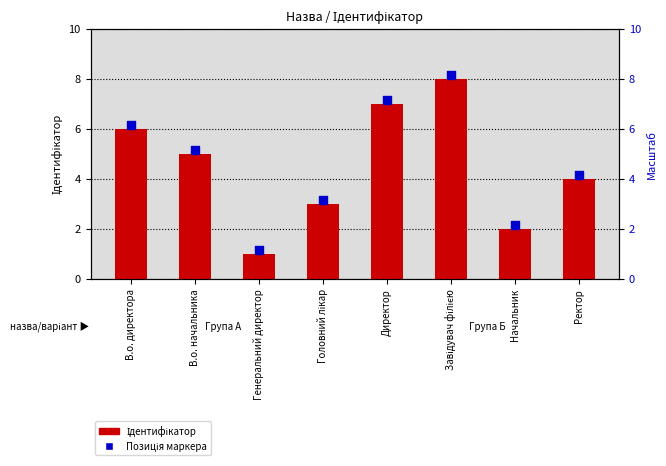

What is the total value across all series at Начальник?

4.2